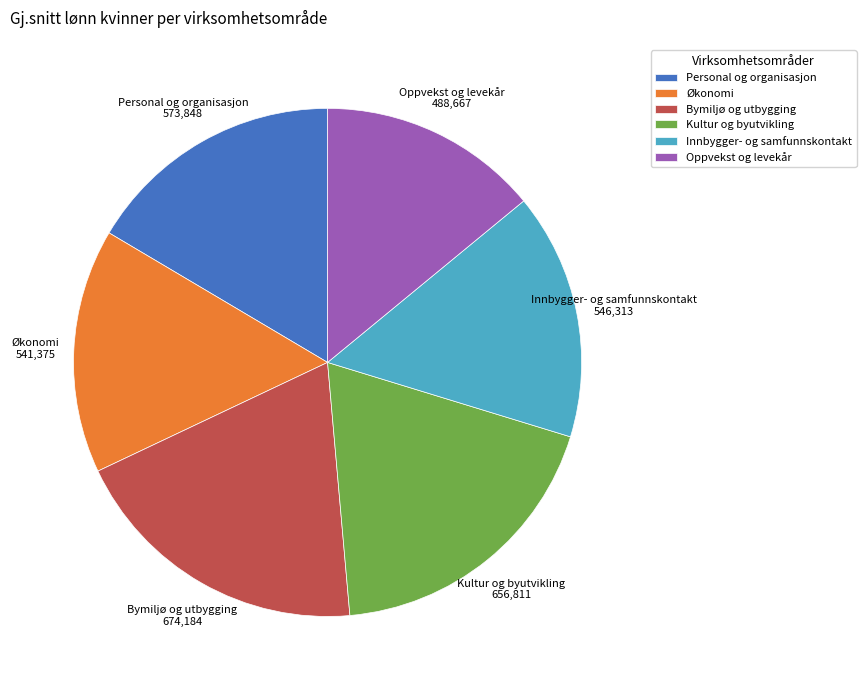

What is the smallest slice in the pie chart?

Oppvekst og levekår